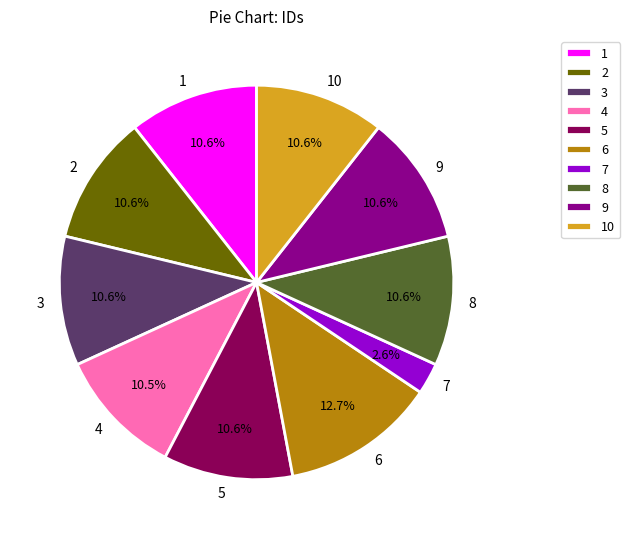

How much of the chart is everything except 1?

89.4%